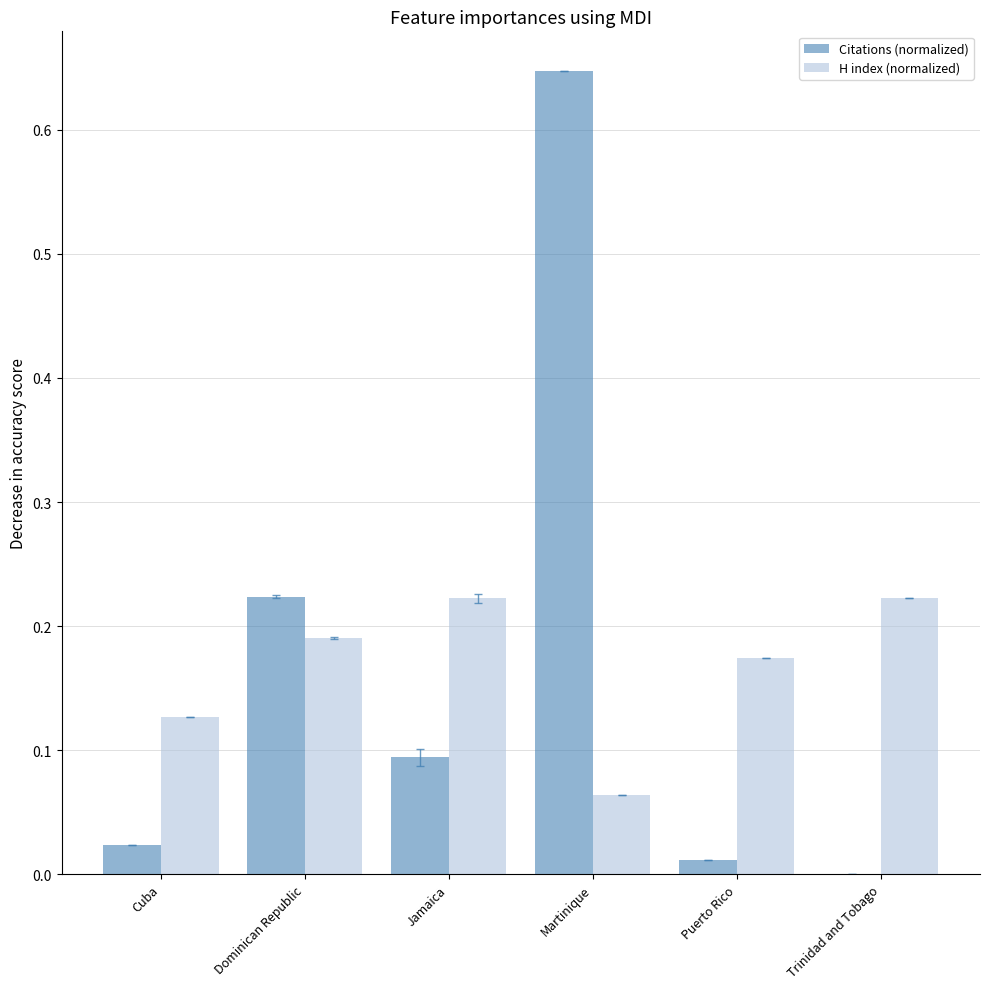

True or false: Citations (normalized) has a value of 0.3 at Trinidad and Tobago.

False